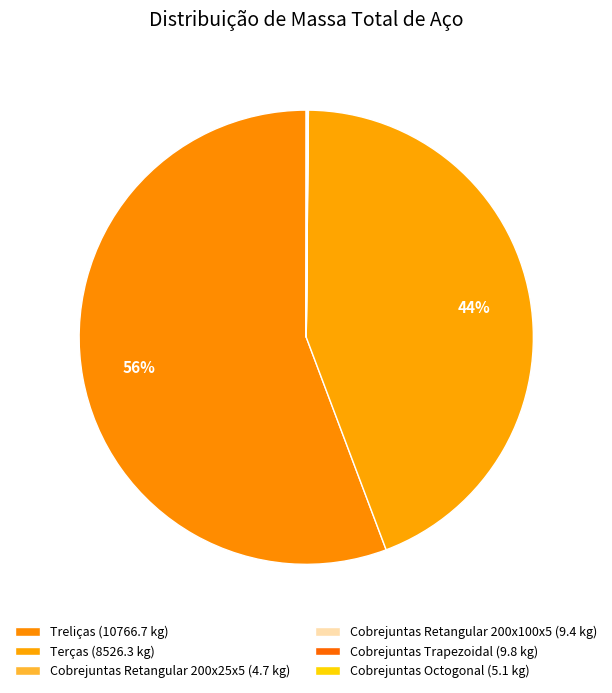

What is the largest slice in the pie chart?

Treliças